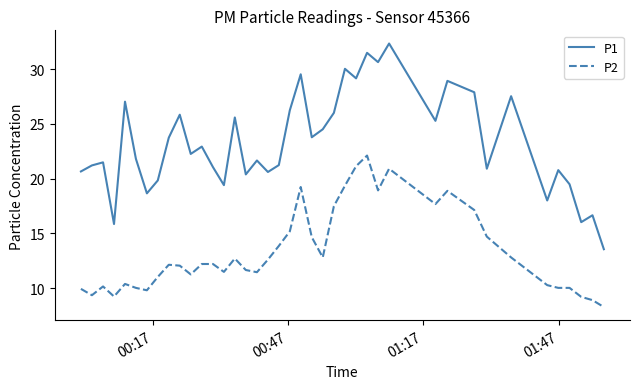

Which series has the largest range (max minus min)?

P1